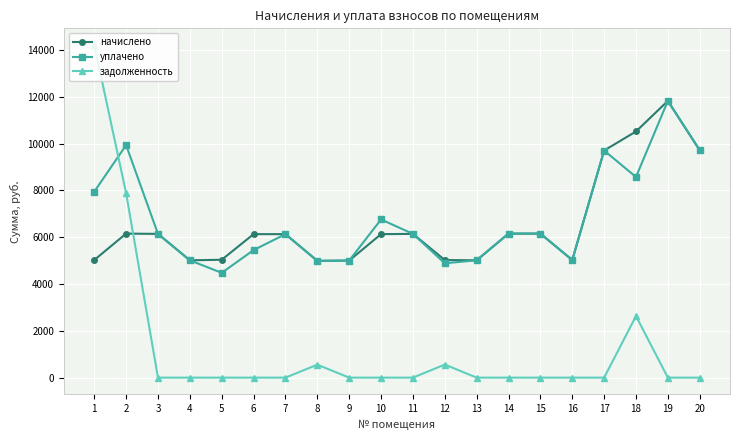

What is the difference between the начислено values at 16 and 11?

1117.4